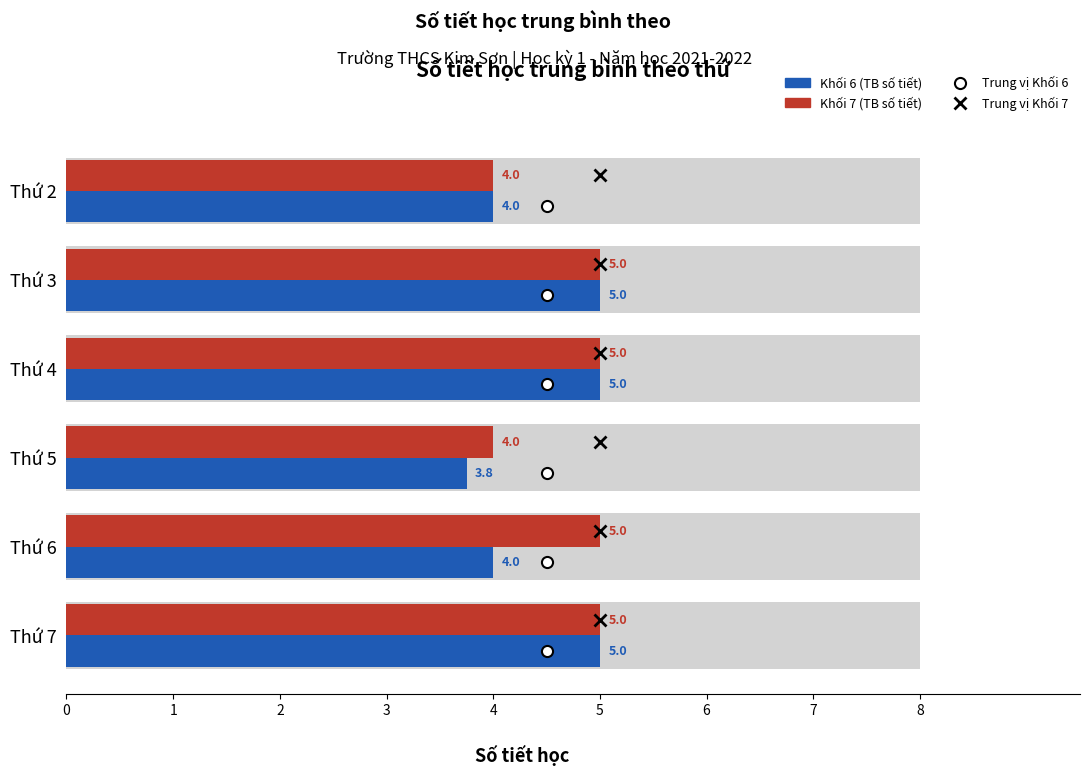

How many bars are there in total?

12